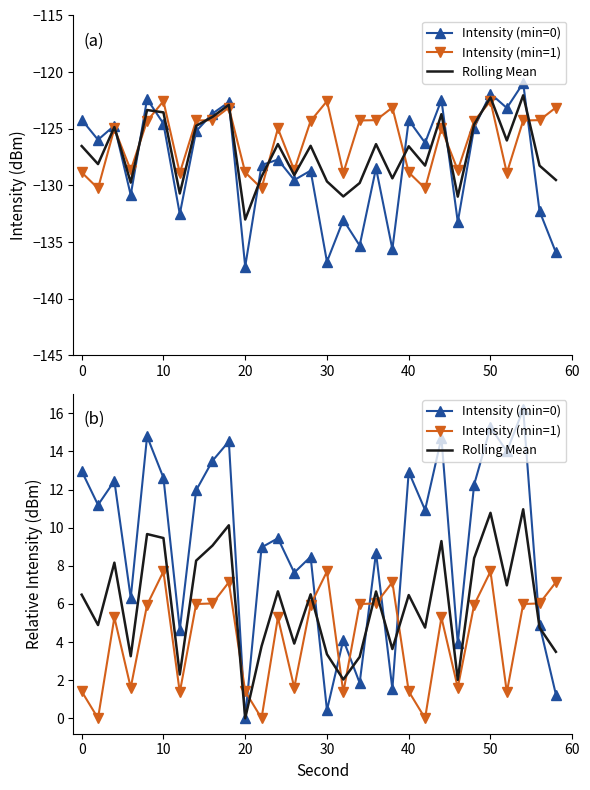

What is the greatest value displayed?

16.2